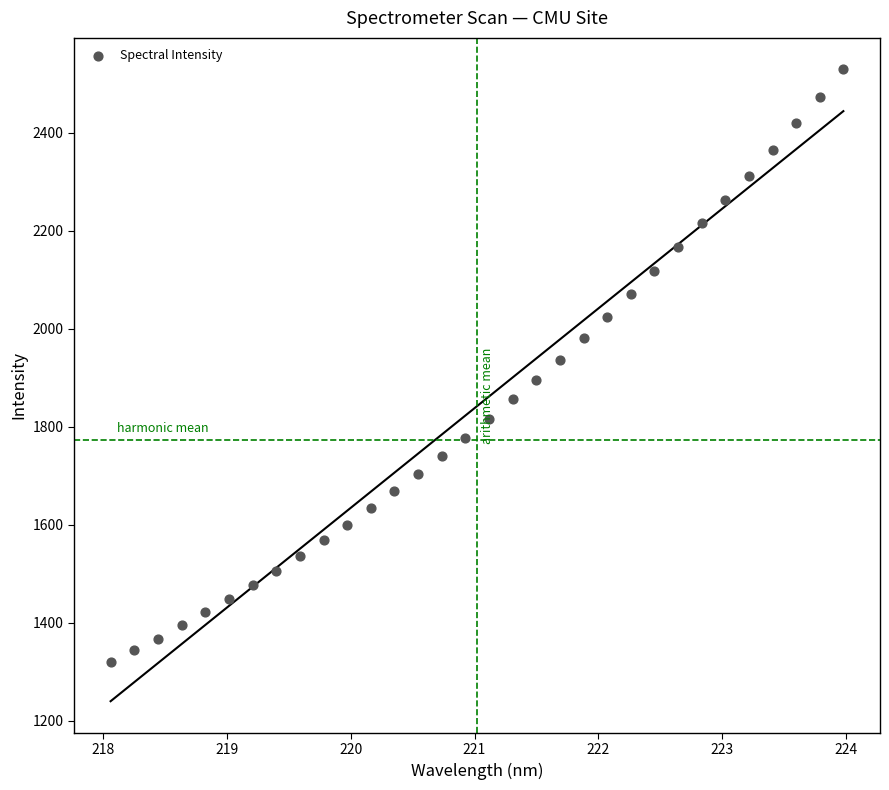

What is the range of X values (max minus min)?

5.9